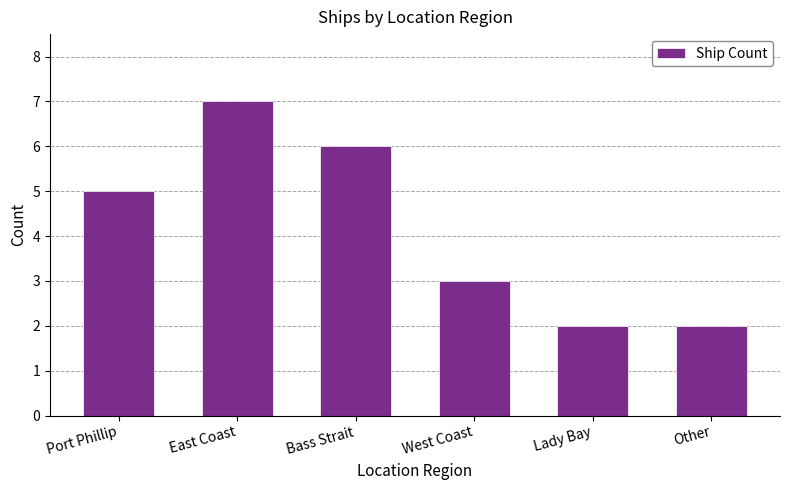

The value at West Coast is 5. True or false?

False